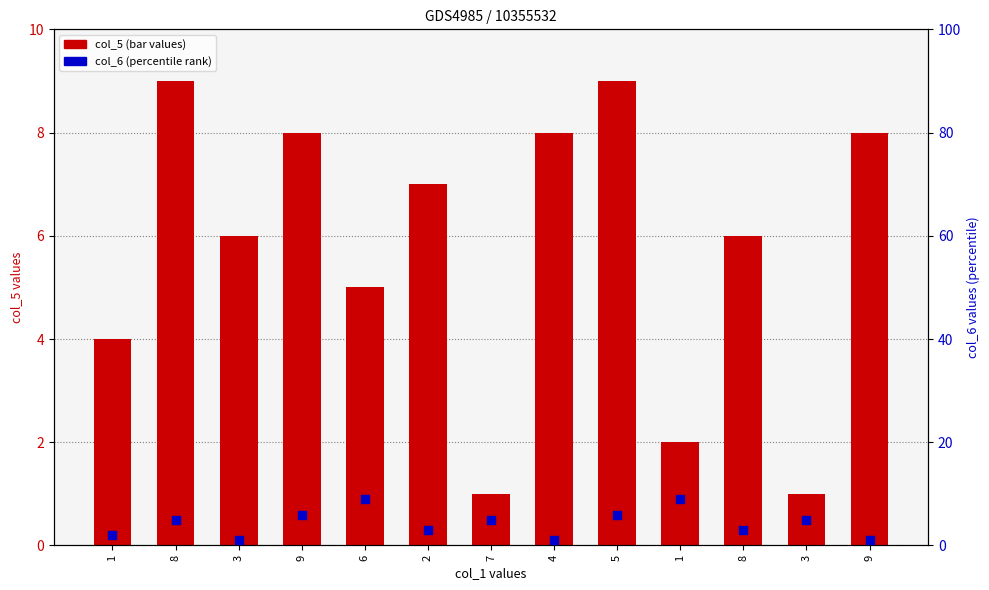

Is the value of col_5 at 9 greater than the value of col_6 at 8?

Yes